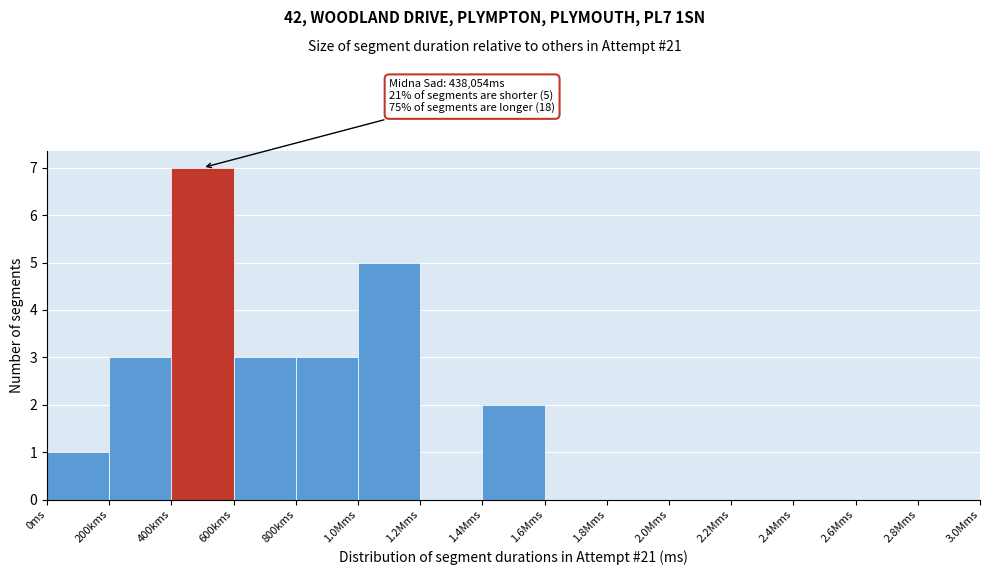

Reading left to right, transcribe all the data shown in this chart.

0ms=1	200kms=3	400kms=7	600kms=3	800kms=3	1.0Mms=5	1.2Mms=0	1.4Mms=2	1.6Mms=0	1.8Mms=0	2.0Mms=0	2.2Mms=0	2.4Mms=0	2.6Mms=0	2.8Mms=0